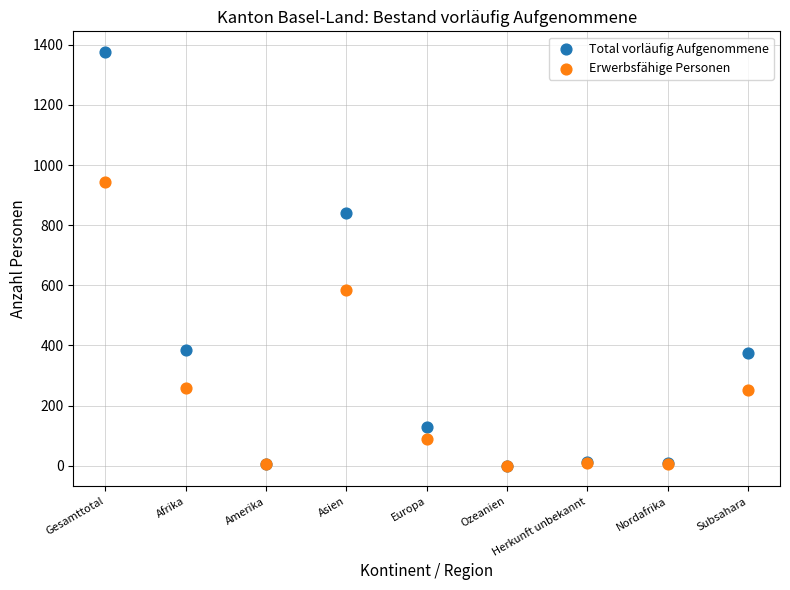

Which series has the largest Y range (max minus min)?

Total vorläufig Aufgenommene